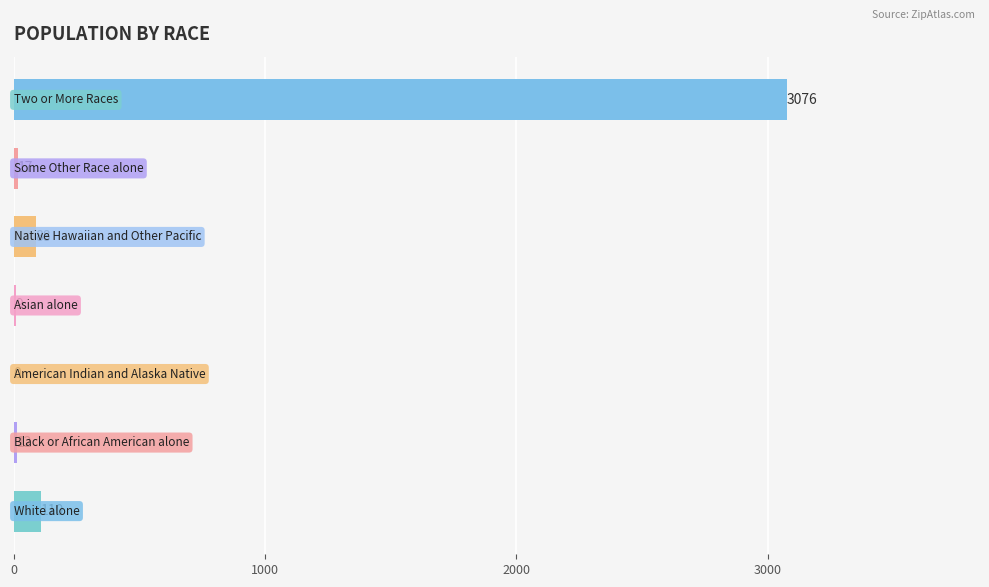

What is the sum of all values?

3312